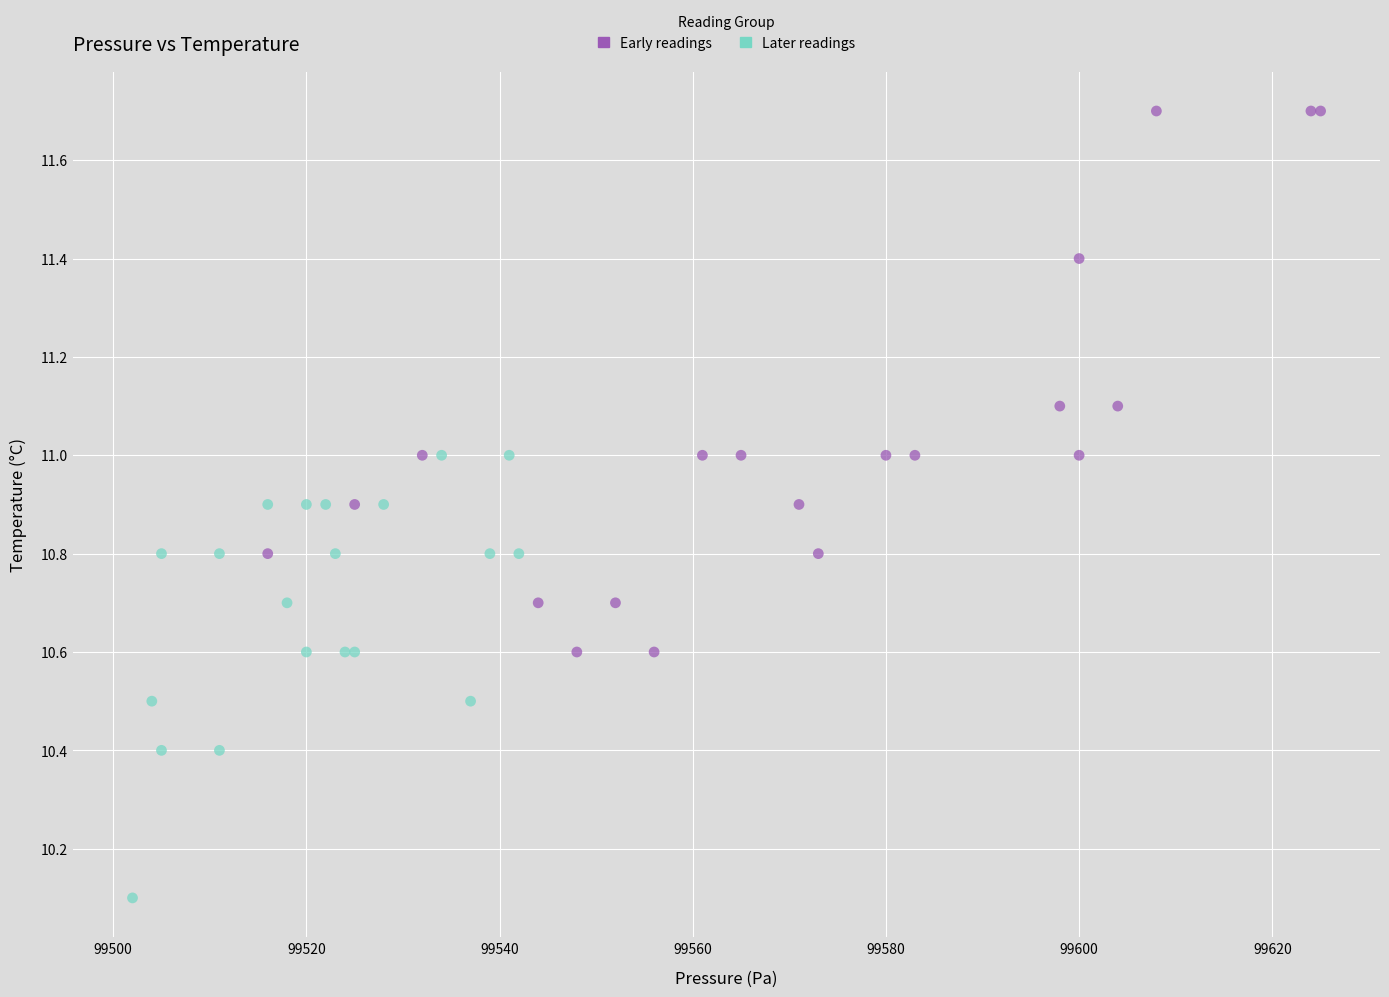

What are all the series names shown in the legend?

Early readings, Later readings